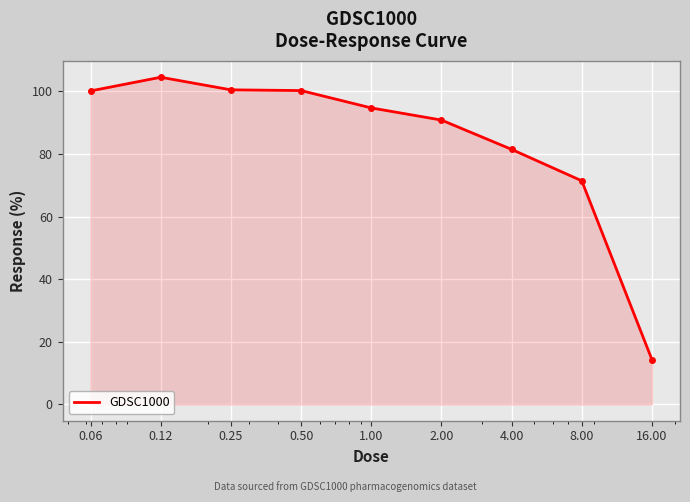

What is the sum of all values?

758.2